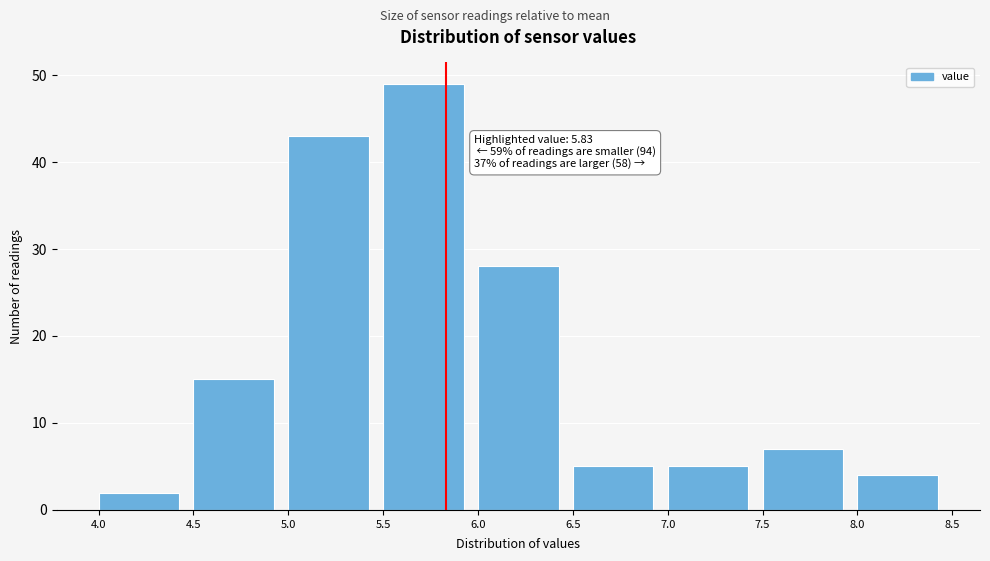

Which range on the x-axis has the tallest bar?

5.5 to 6.0